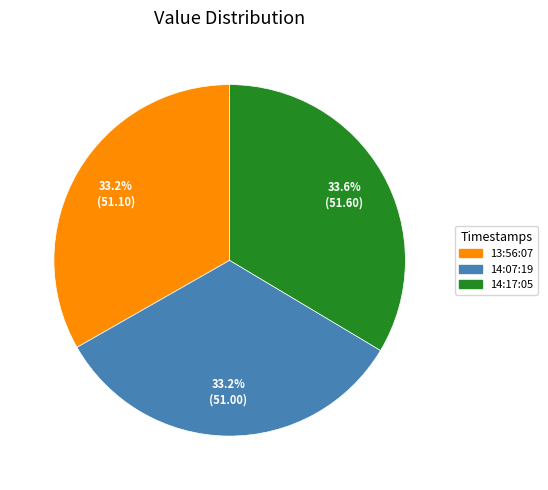

To the nearest percent, what is the average slice percentage?

33%